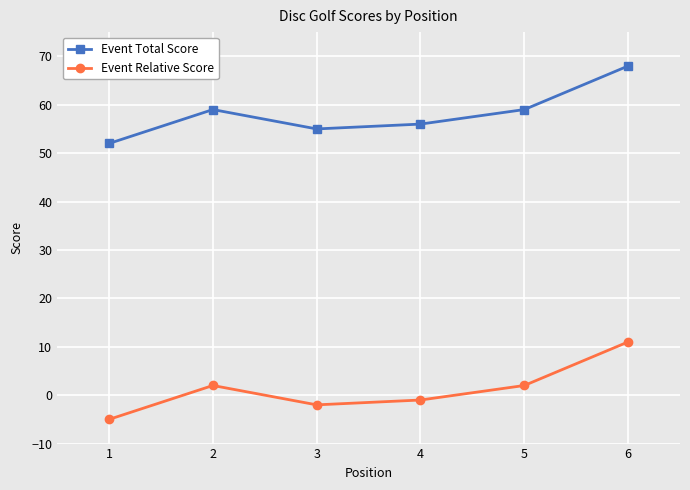

True or false: Event Total Score has a value of 56 at 4.

True